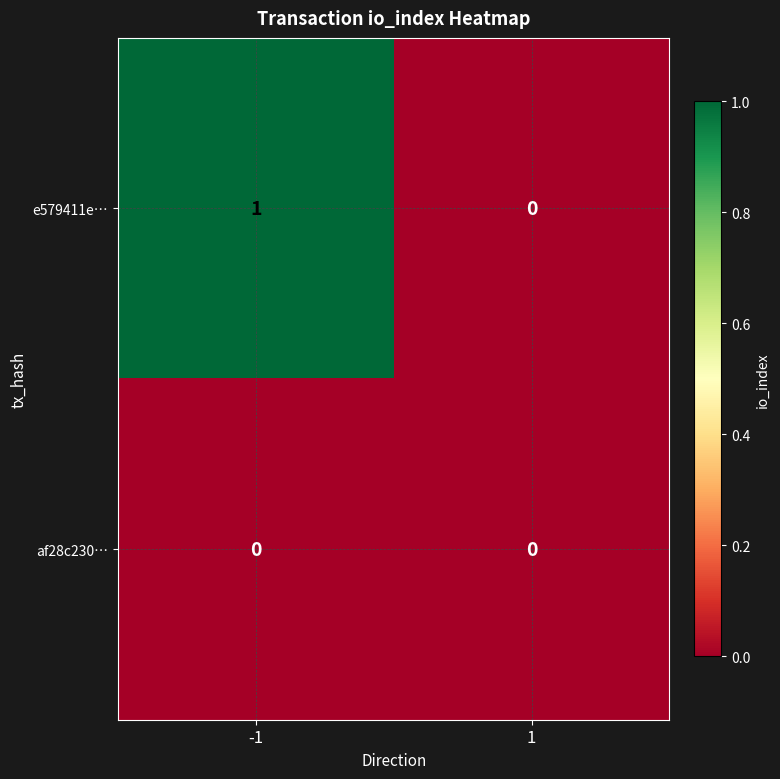

Which series has the largest range (max minus min)?

e579411e…